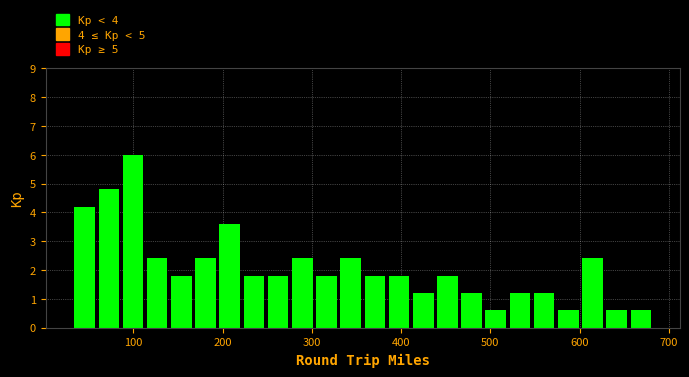

Read against the x-axis, roughly where is the centre of the tallest bar?

100